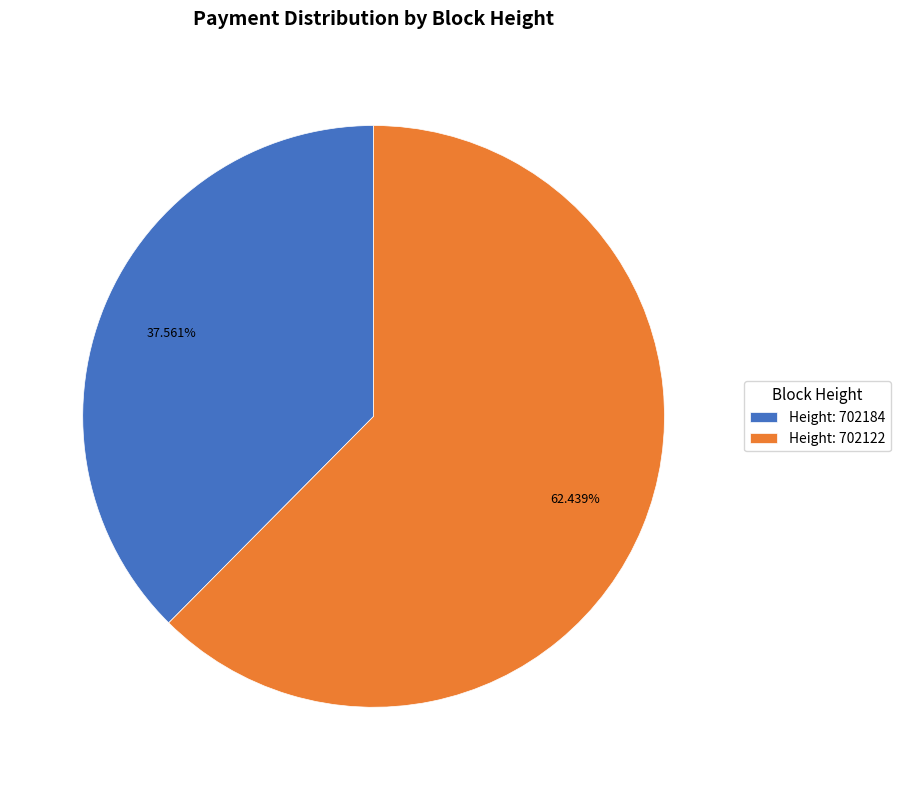

Rank the categories by value from lowest to highest.

Height: 702184, Height: 702122